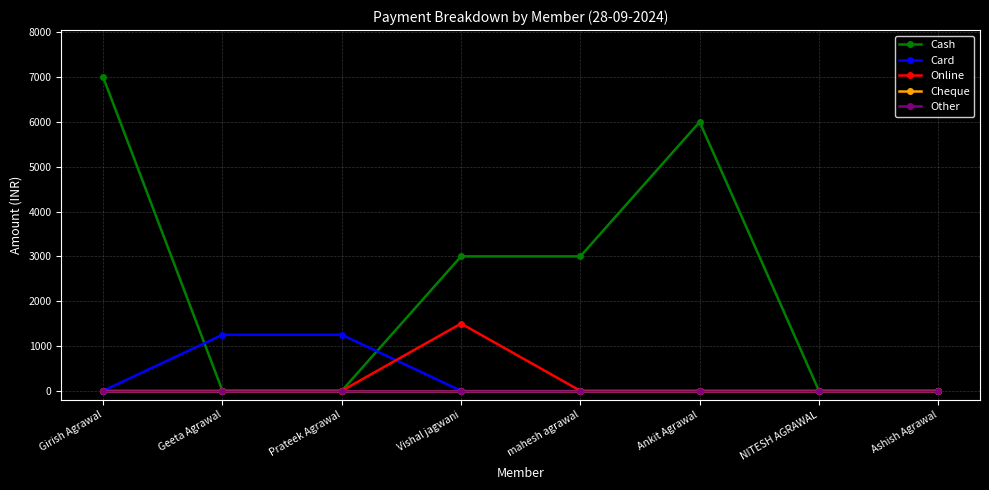

Reading left to right, what are all the values shown in this chart?

Cash: 7000	0	0	3000	3000	6000	0	0
Card: 0	1250	1250	0	0	0	0	0
Online: 0	0	0	1500	0	0	0	0
Cheque: 0	0	0	0	0	0	0	0
Other: 0	0	0	0	0	0	0	0